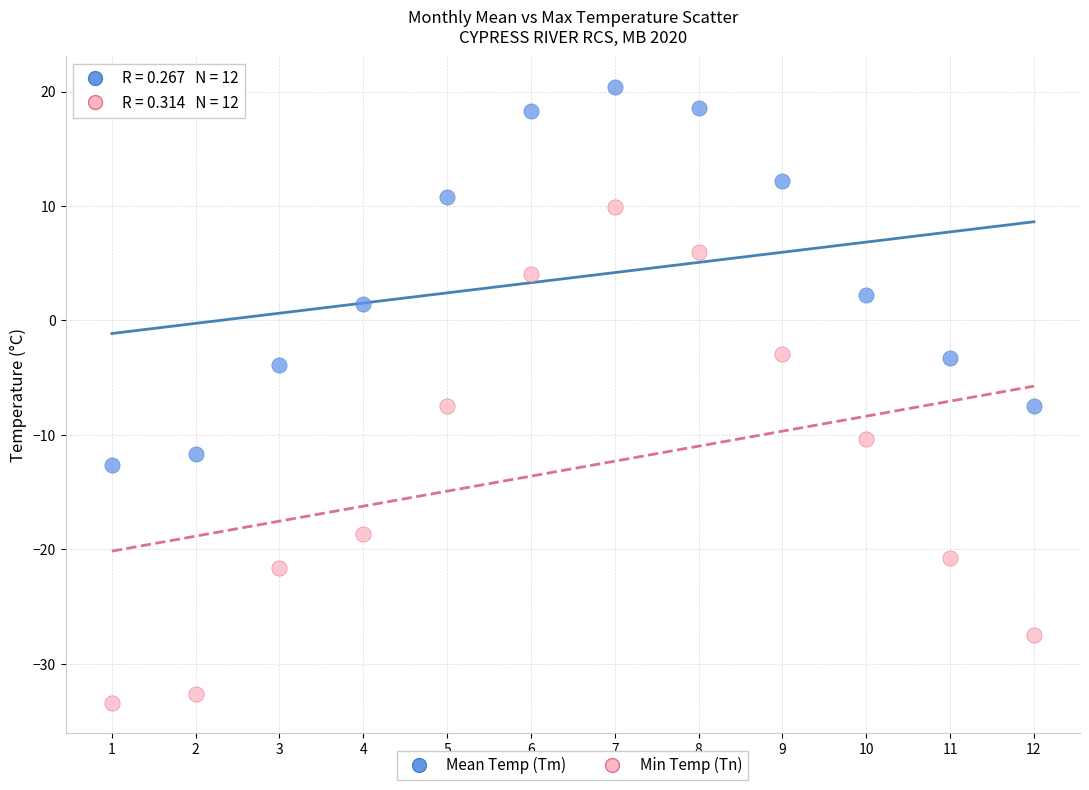

Which series contains the highest Y value?

Mean Temp (Tm)